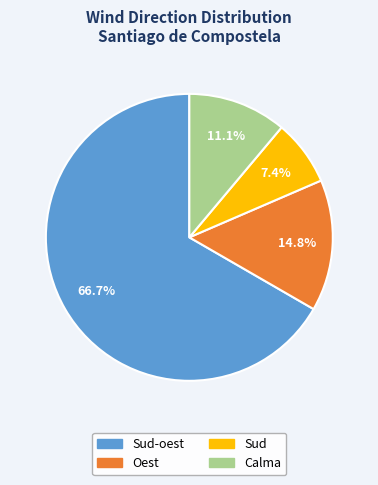

How many slices are in this pie chart?

4